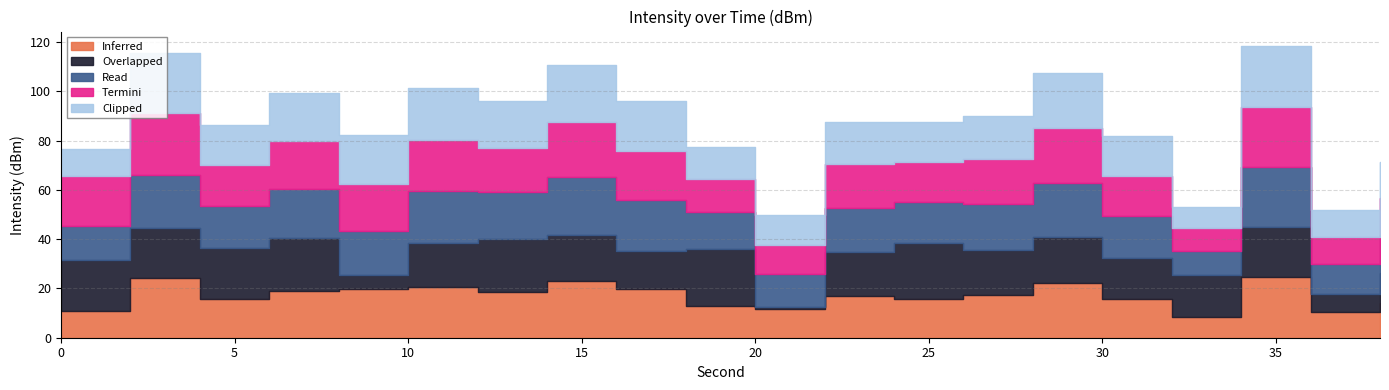

Is it true that Termini equals -176.0 at 4?

False